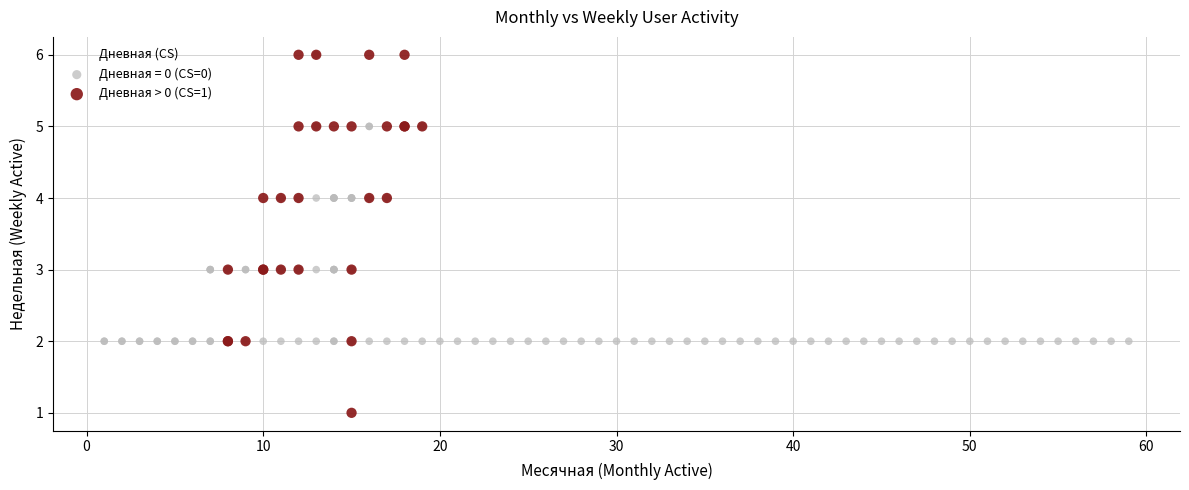

Which series contains the lowest Y value?

Дневная > 0 (CS=1)